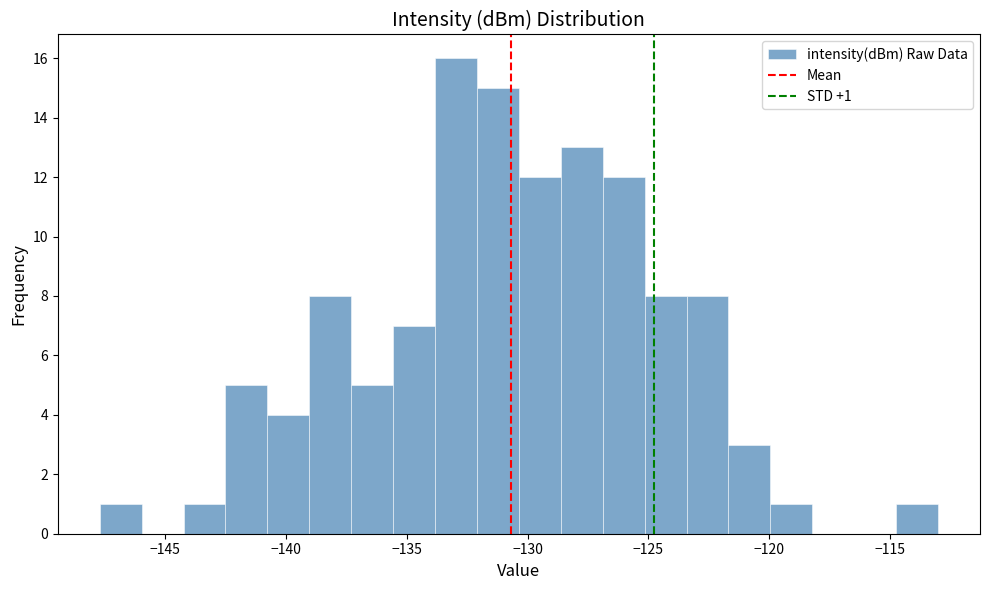

Around what value on the x-axis is the tallest bar? Give the approximate position of its centre, as read against the axis.

-133.0